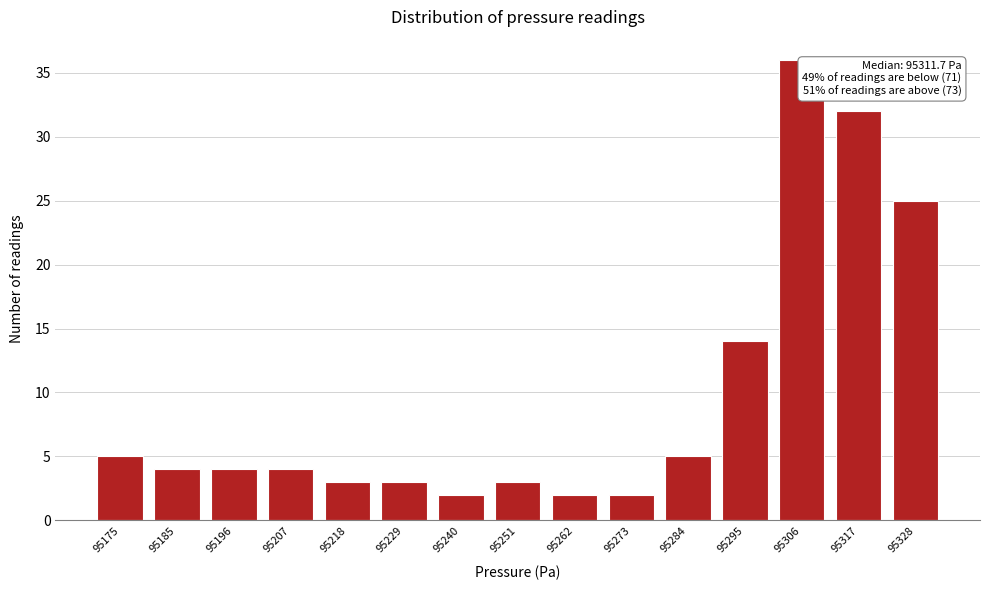

Reading left to right, transcribe all the data shown in this chart.

95175=5	95185=4	95196=4	95207=4	95218=3	95229=3	95240=2	95251=3	95262=2	95273=2	95284=5	95295=14	95306=36	95317=32	95328=25